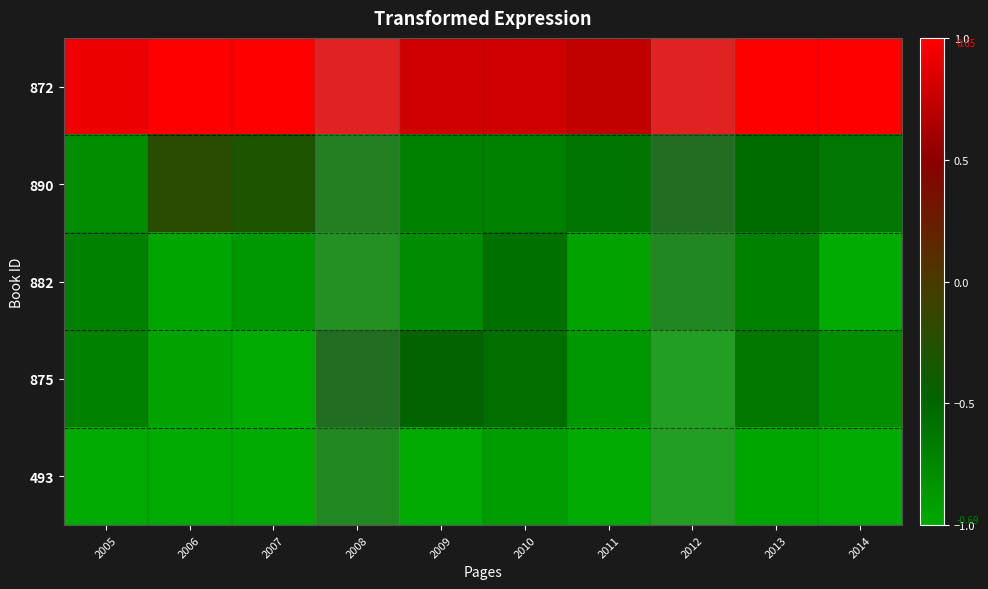

Reading left to right, transcribe all the data shown in this chart.

872: 2005=0.9	2006=1.0	2007=1.0	2008=1.0	2009=0.8	2010=0.8	2011=0.7	2012=1.0	2013=1.0	2014=1.0
890: 2005=-0.8	2006=-0.2	2007=-0.3	2008=-0.7	2009=-0.7	2010=-0.7	2011=-0.6	2012=-0.5	2013=-0.5	2014=-0.6
882: 2005=-0.7	2006=-1.0	2007=-0.9	2008=-0.8	2009=-0.8	2010=-0.6	2011=-0.9	2012=-0.7	2013=-0.7	2014=-1.0
875: 2005=-0.7	2006=-0.9	2007=-1.0	2008=-0.5	2009=-0.5	2010=-0.6	2011=-0.9	2012=-1.0	2013=-0.6	2014=-0.8
493: 2005=-1.0	2006=-1.0	2007=-1.0	2008=-0.8	2009=-1.0	2010=-0.9	2011=-1.0	2012=-1.0	2013=-1.0	2014=-1.0